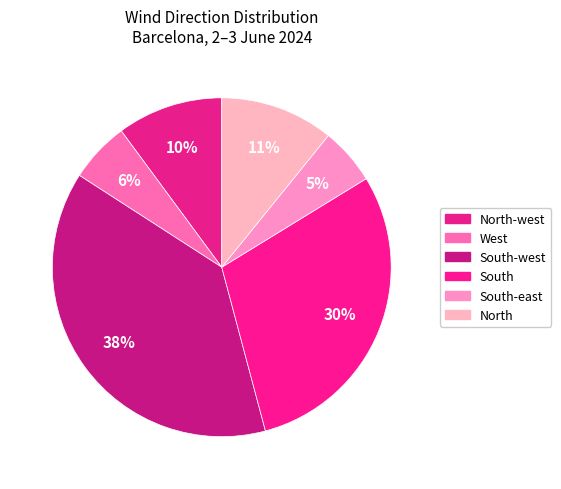

Is there a majority slice in this chart?

No